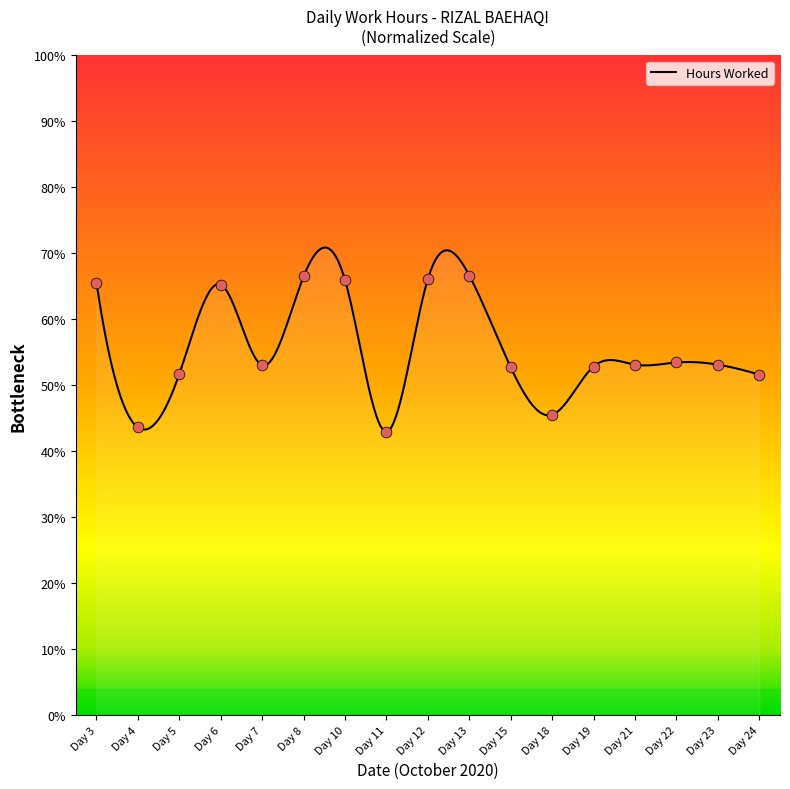

What is the minimum value for Hours Worked?

43.0